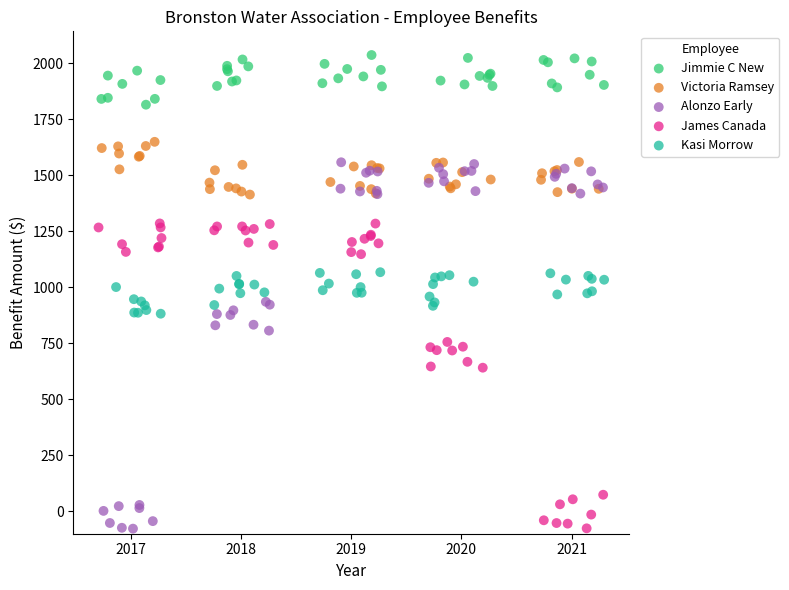

Which series reaches the maximum Y coordinate?

Jimmie C New